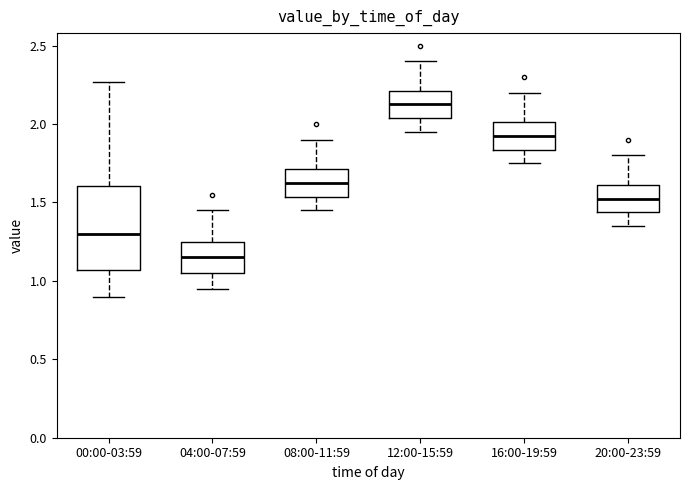

Reading left to right, transcribe this box plot: for each box, give where its median line is, the range the box spans, and where its two whiskers end, as read against the y-axis. The values are not printed on the chart, so give them approximately, as read against the axis.

00:00-03:59: median 1.30, box 1.05 to 1.60, whiskers 0.90 to 2.25
04:00-07:59: median 1.15, box 1.05 to 1.25, whiskers 0.95 to 1.45
08:00-11:59: median 1.65, box 1.55 to 1.70, whiskers 1.45 to 1.90
12:00-15:59: median 2.15, box 2.05 to 2.20, whiskers 1.95 to 2.40
16:00-19:59: median 1.95, box 1.85 to 2.00, whiskers 1.75 to 2.20
20:00-23:59: median 1.55, box 1.45 to 1.60, whiskers 1.35 to 1.80